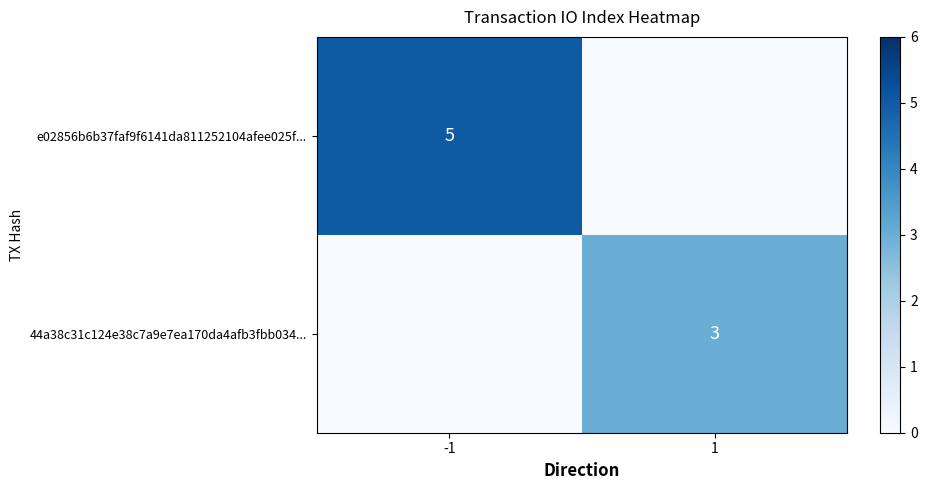

At which category is the sum across all series the highest?

-1